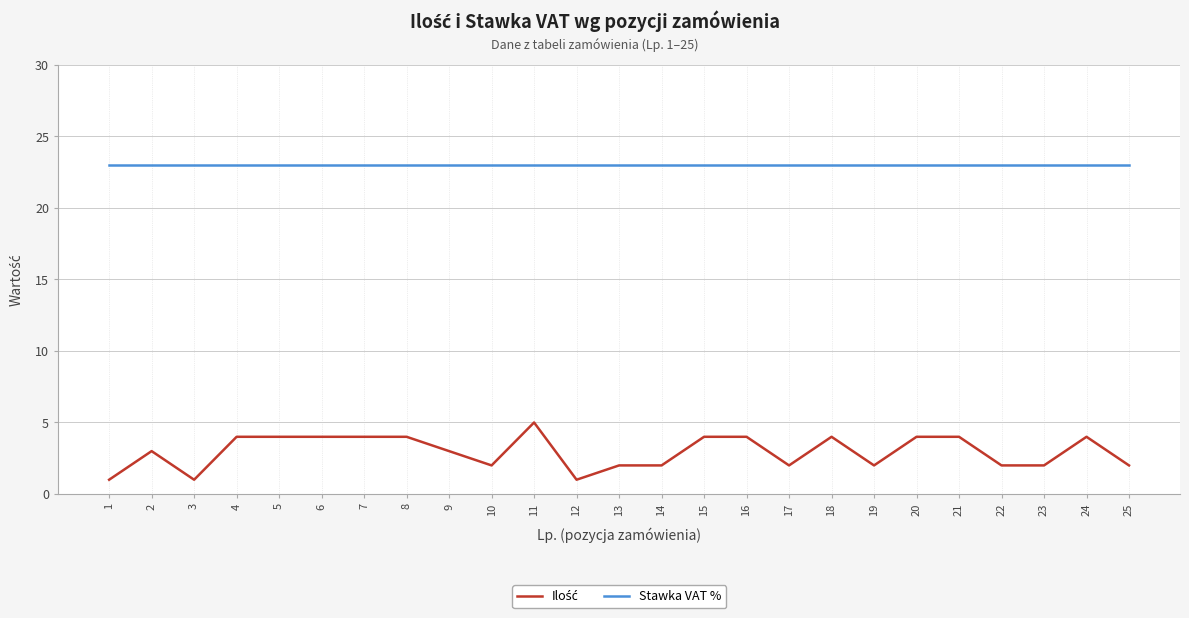

What value does the Stawka VAT % series have at 21?

23